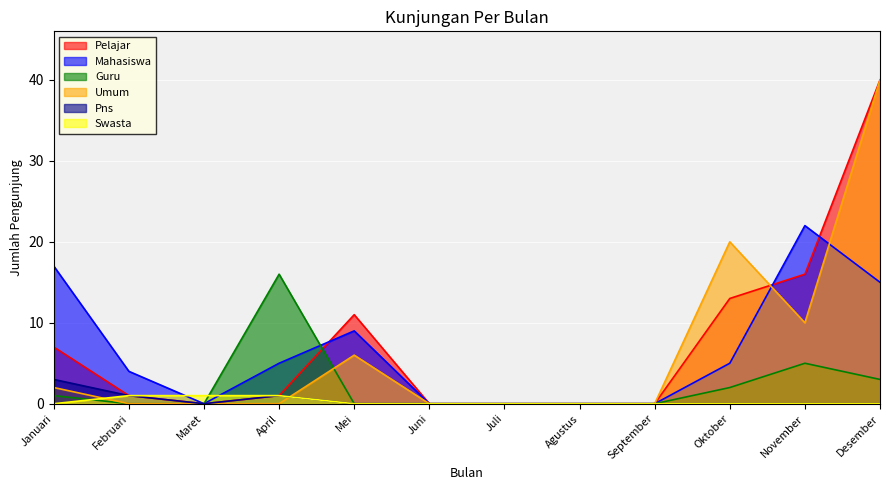

At which category does the chart reach its peak across all series?

Desember